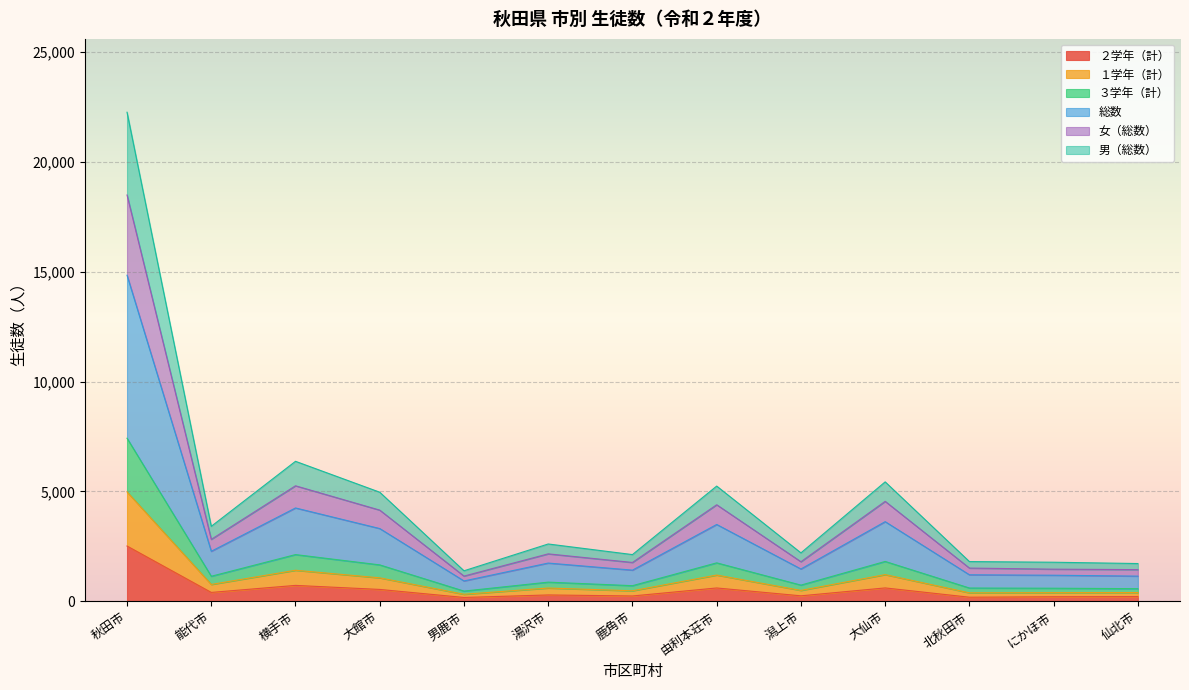

What is the label of the 8th point from the left?

由利本荘市